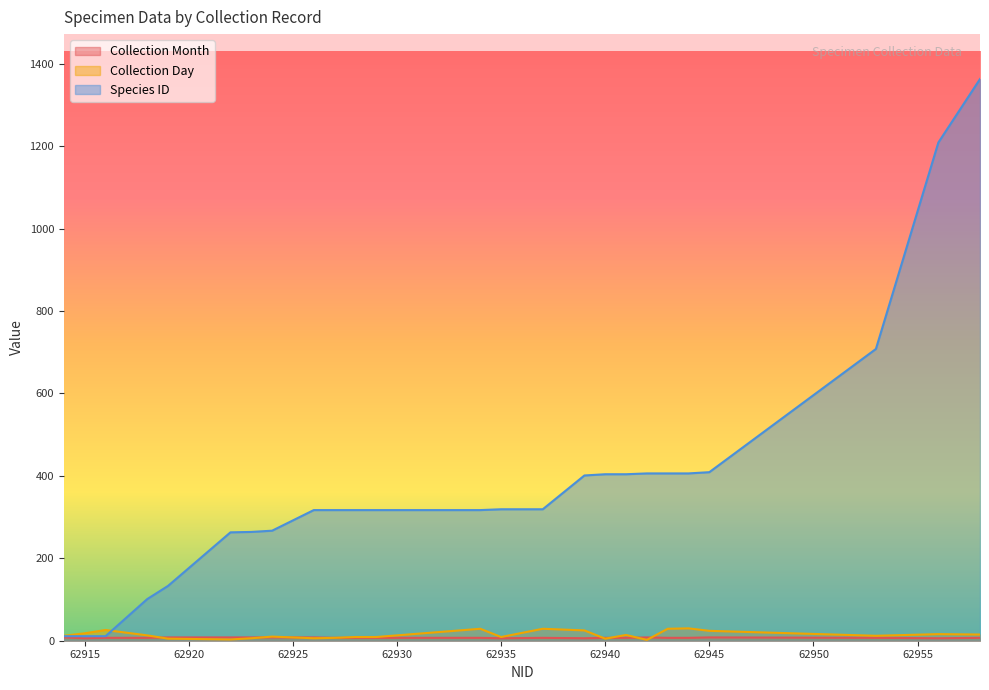

The Collection Day series shows 16 at 62956. True or false?

True